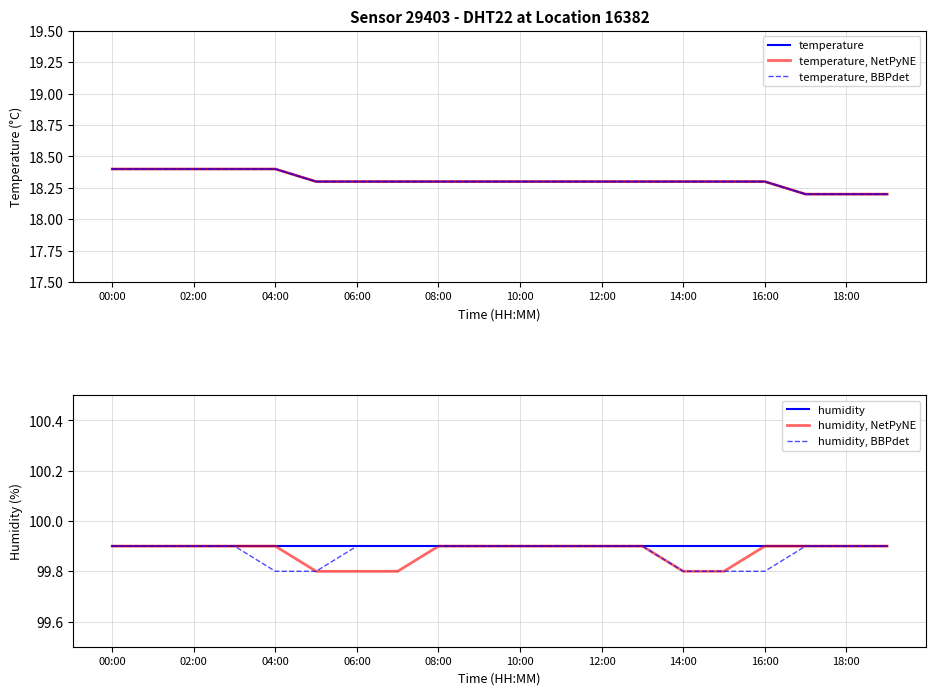

True or false: humidity, NetPyNE has a value of 46.4 at 16:00.

False